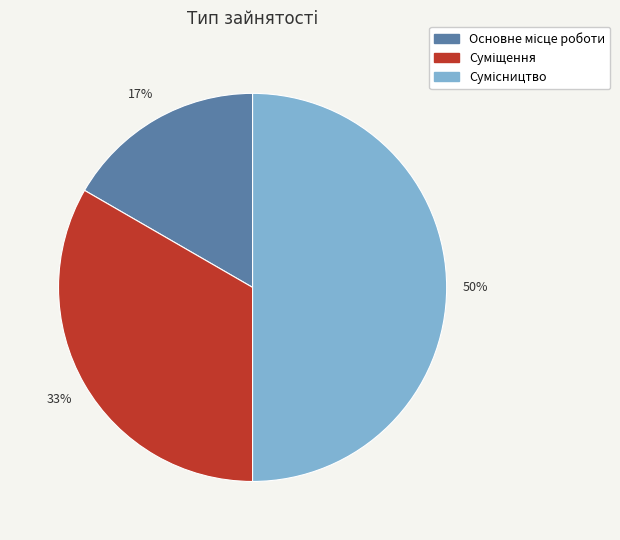

To the nearest percent, what is the difference between the largest and smallest slice percentages?

33%